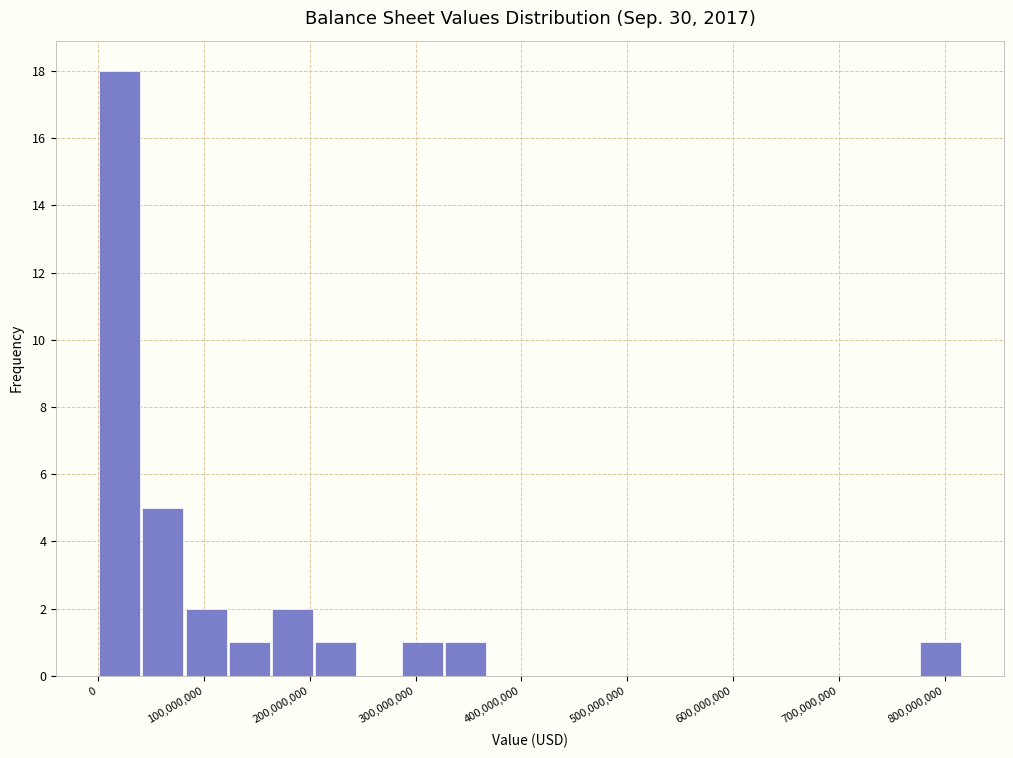

Reading left to right, list every bar in this chart as the range it spans on the x-axis followed by its height. Neither the bar edges nor the heights are printed on the chart, so give them approximately, as read against the axes.

0 to 40000000: 18
40000000 to 80000000: 5
80000000 to 120000000: 2
120000000 to 160000000: 1
160000000 to 200000000: 2
200000000 to 240000000: 1
240000000 to 290000000: 0
290000000 to 330000000: 1
330000000 to 370000000: 1
370000000 to 410000000: 0
410000000 to 450000000: 0
450000000 to 490000000: 0
490000000 to 530000000: 0
530000000 to 570000000: 0
570000000 to 610000000: 0
610000000 to 650000000: 0
650000000 to 690000000: 0
690000000 to 730000000: 0
730000000 to 780000000: 0
780000000 to 820000000: 1